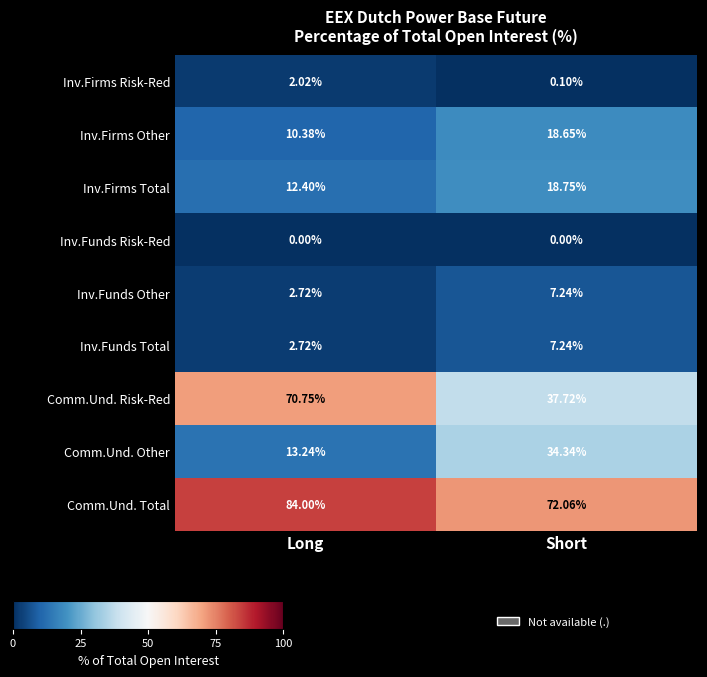

At which label does Inv.Firms Other reach its minimum?

Long